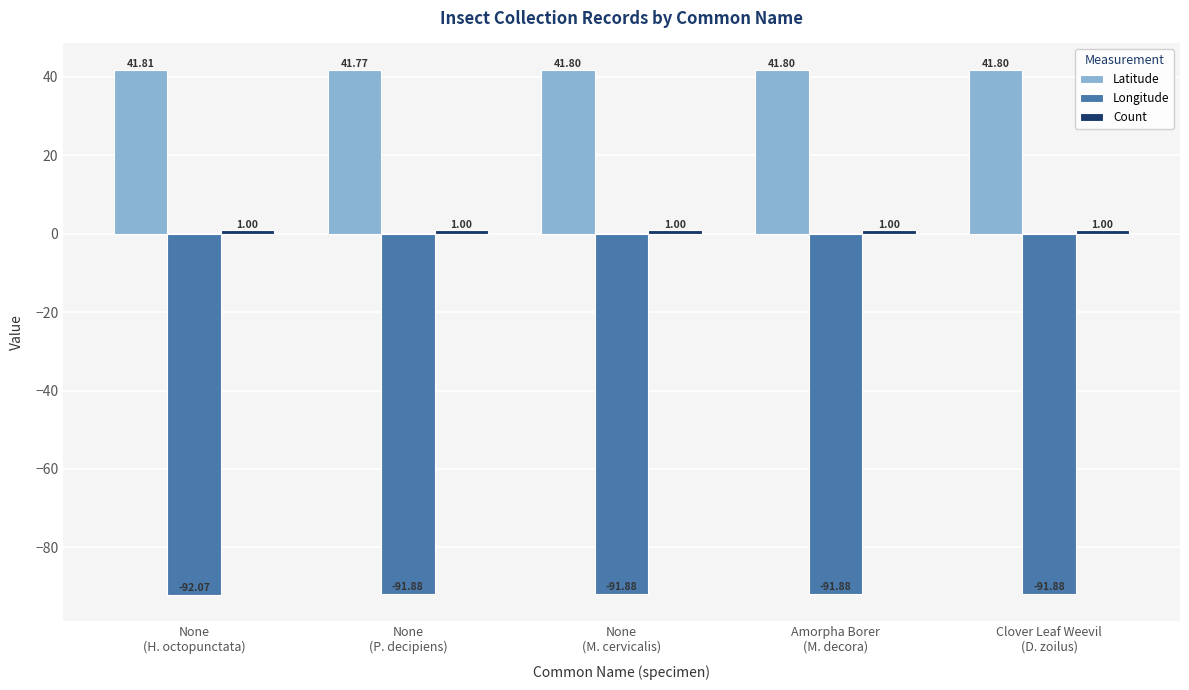

What is the sum of all Latitude values?

209.0